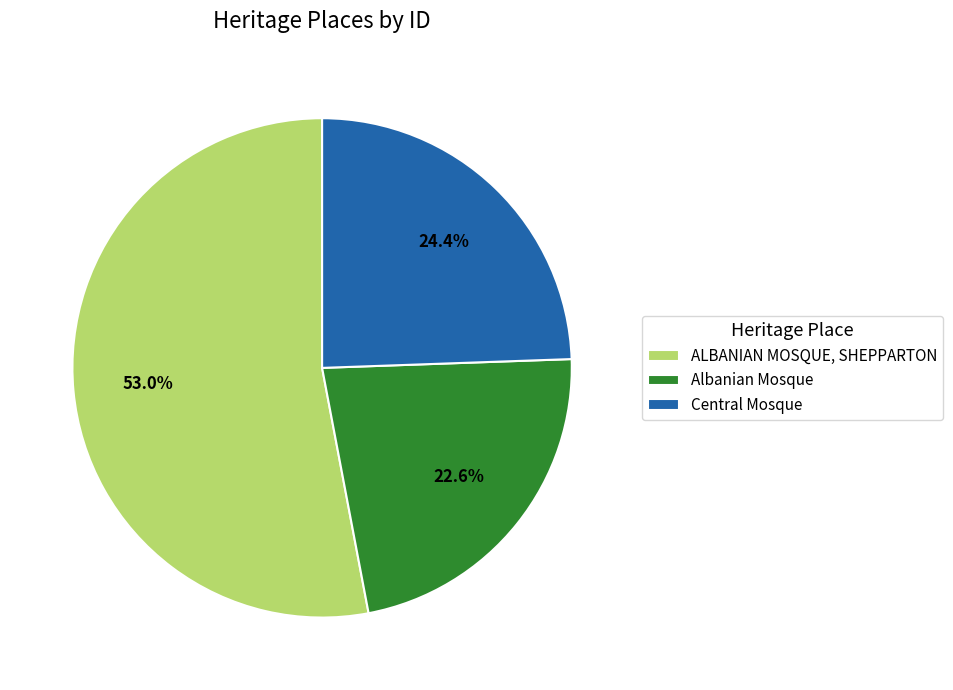

Does any single category account for the majority?

Yes